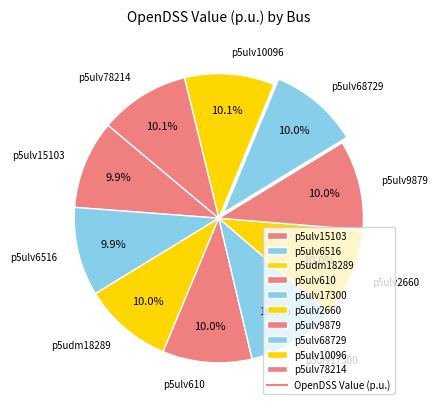

To the nearest percent, what is the combined percentage of p5ulv9879 and p5ulv78214?

20%